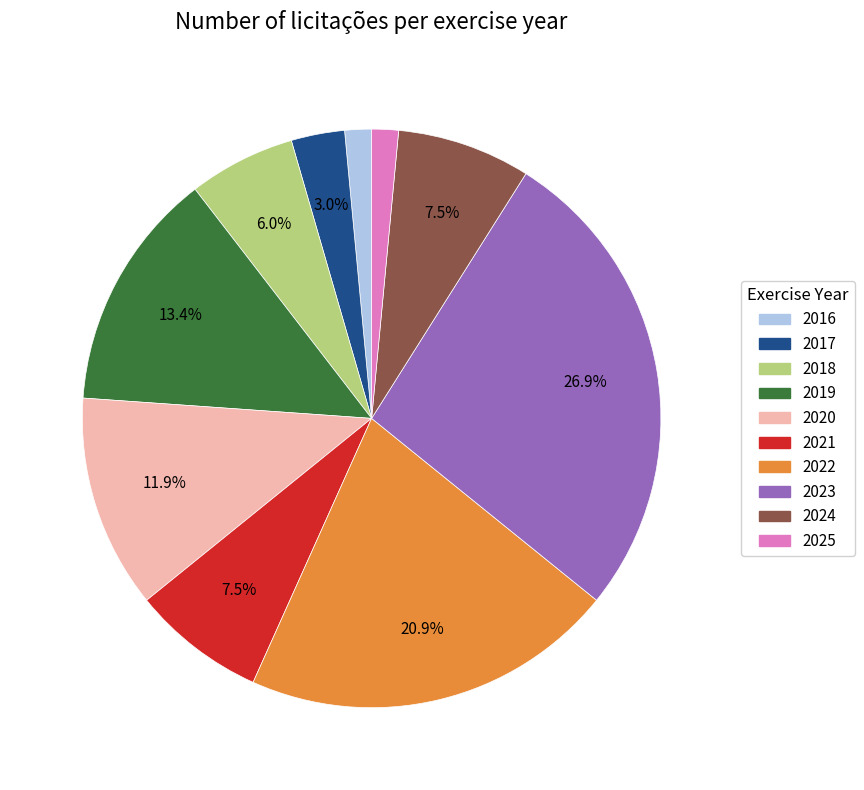

To the nearest percent, what is the difference between the largest and smallest slice percentages?

25%